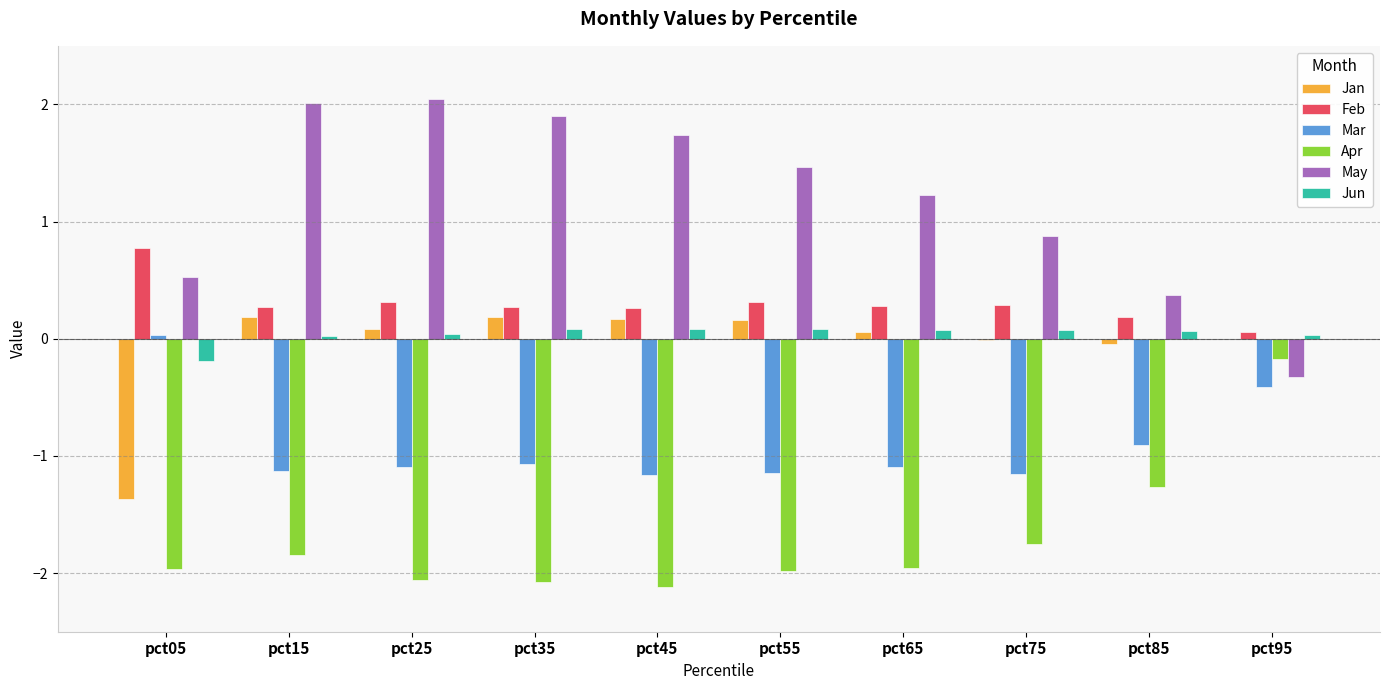

Which series has the largest total across all categories?

May